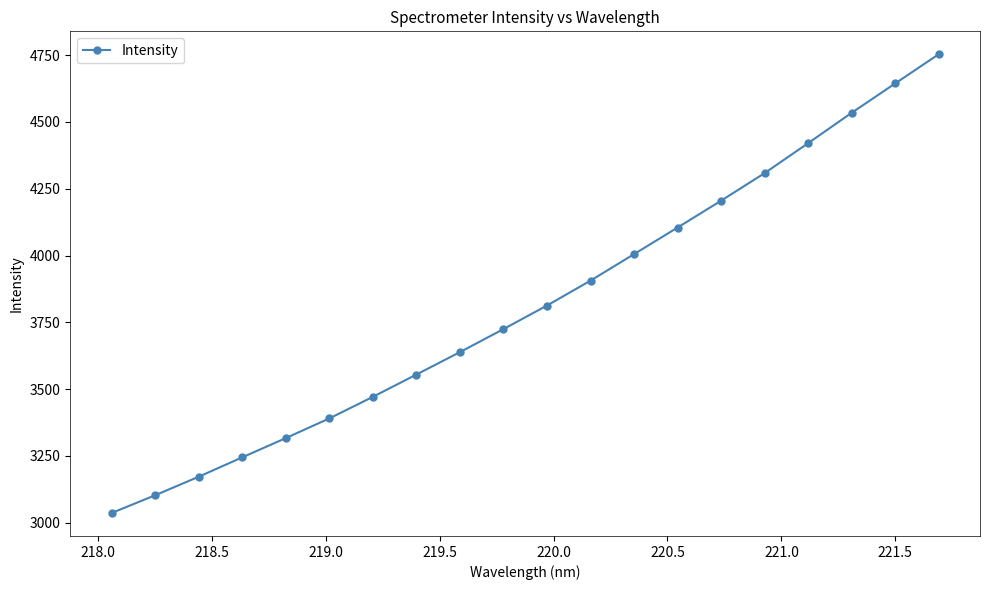

What is the value of the 12th point from the left?

3906.1